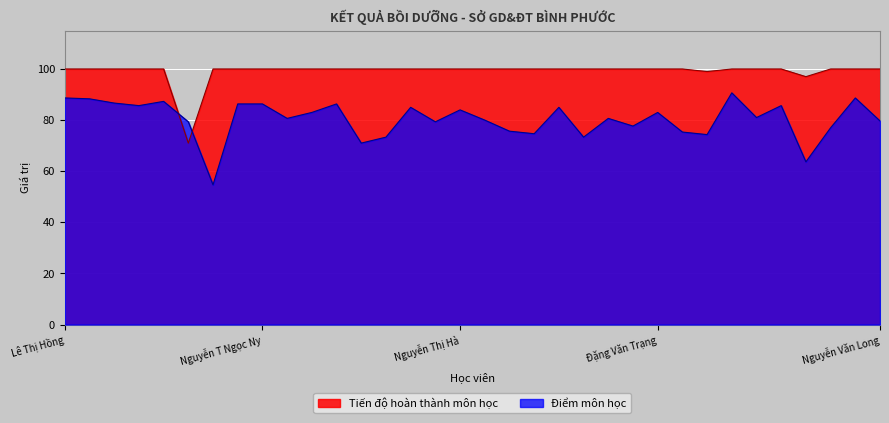

What is the highest value of the Điểm môn học series?

90.7